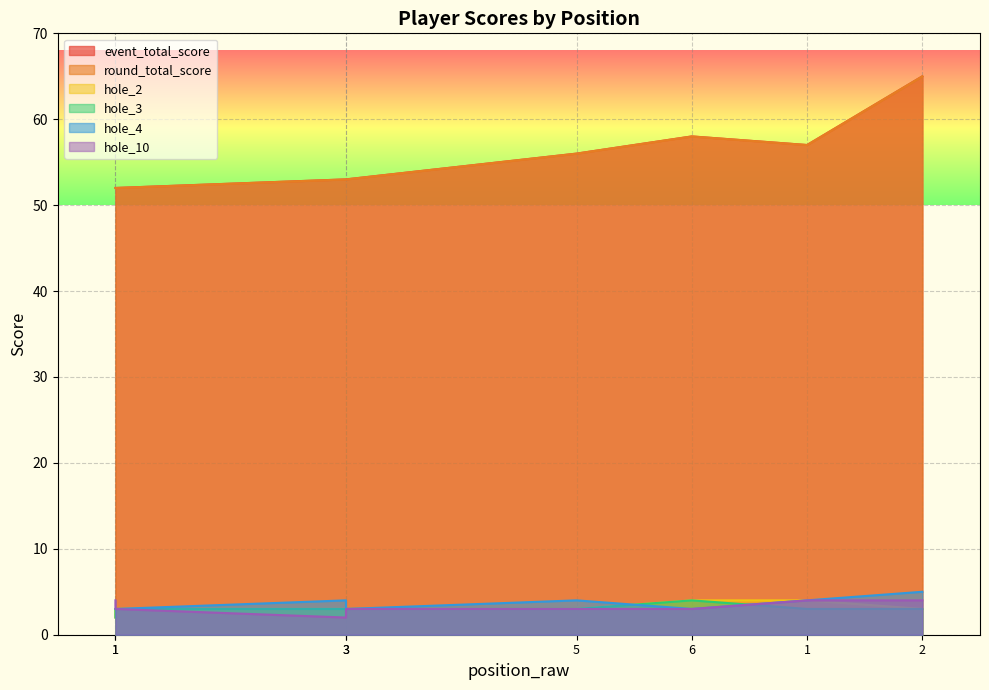

What is the value of the hole_3 point at the 2nd from the left?

2